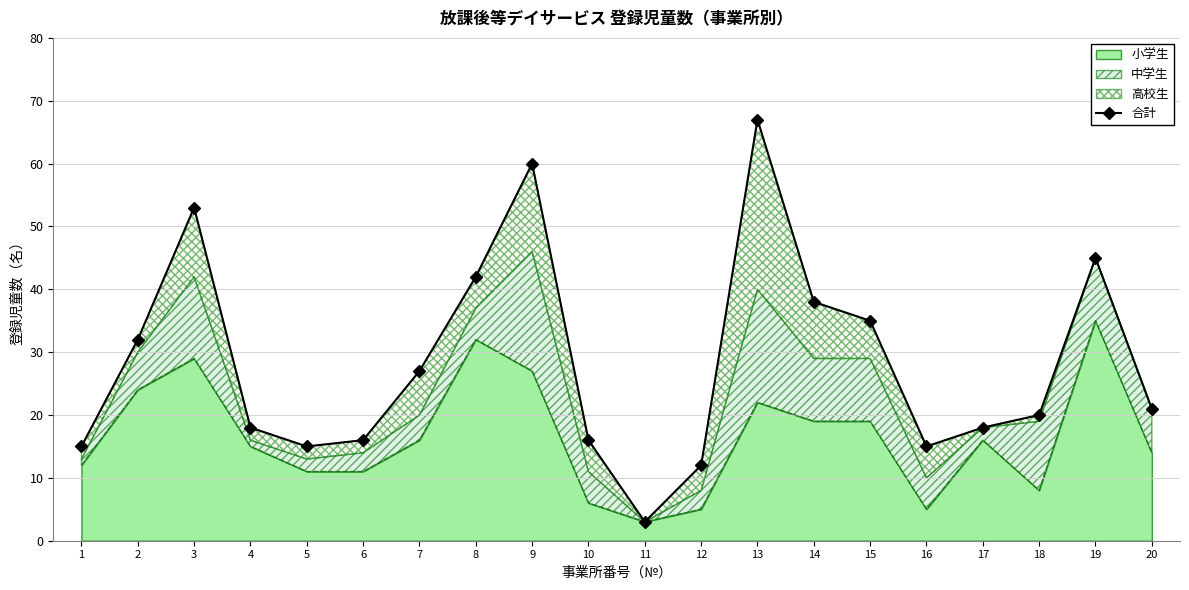

Is it true that 小学生 equals 24 at 2?

True